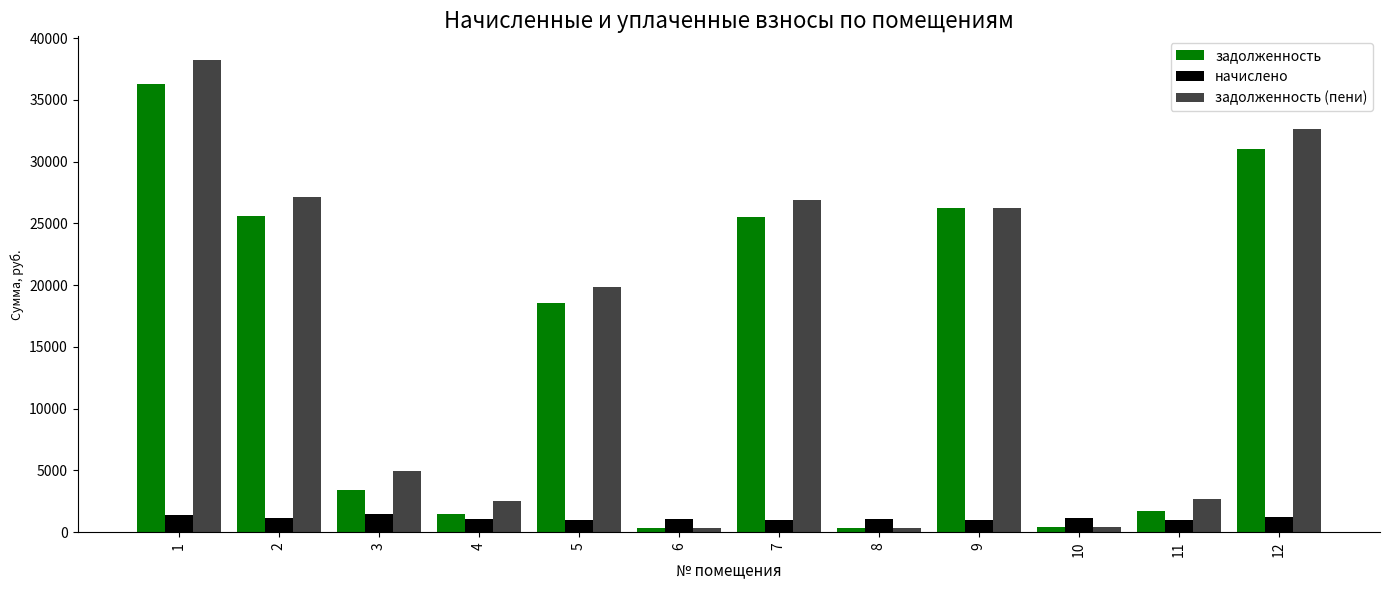

What is the sum of all задолженность (пени) values?

182387.2